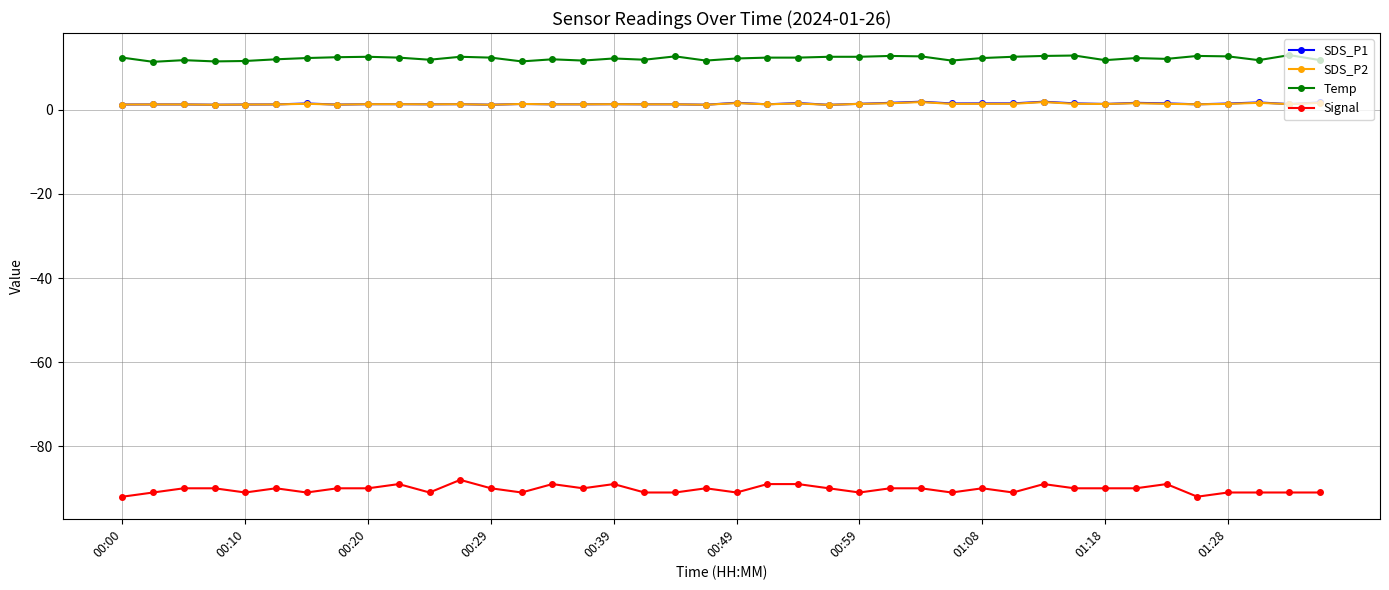

What is the value of the Temp point at the 9th from the left?

12.6